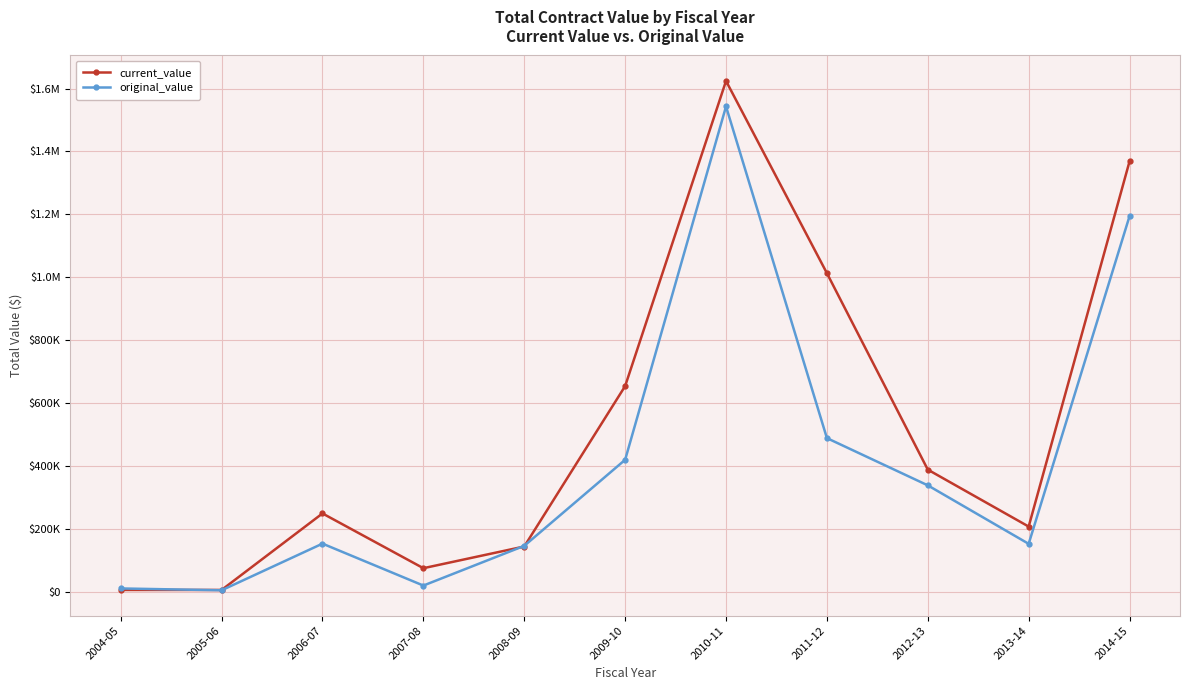

What are all the series names shown in the legend?

current_value, original_value